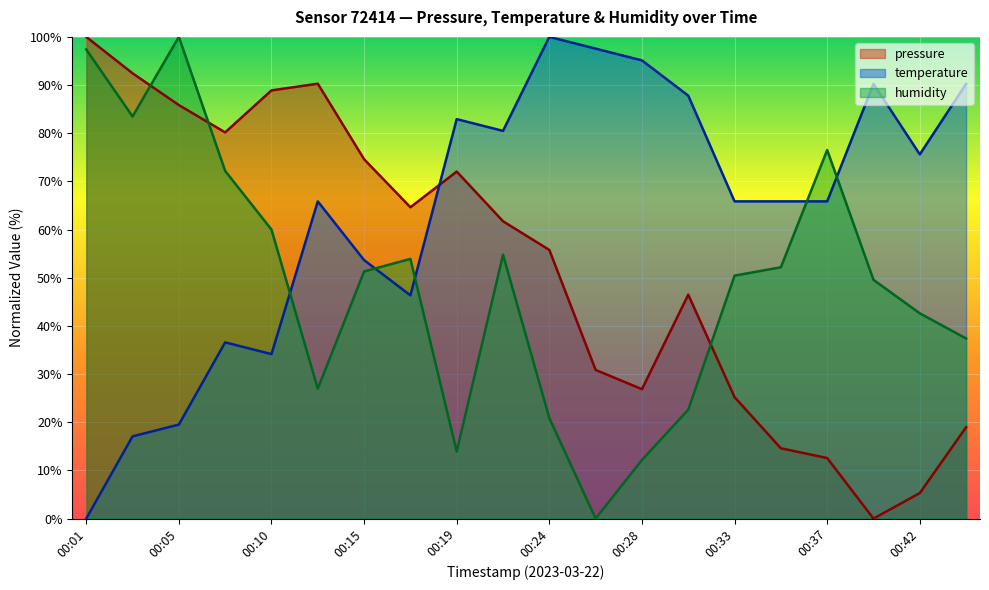

What is the value of the temperature point at the 13th from the left?

95.1